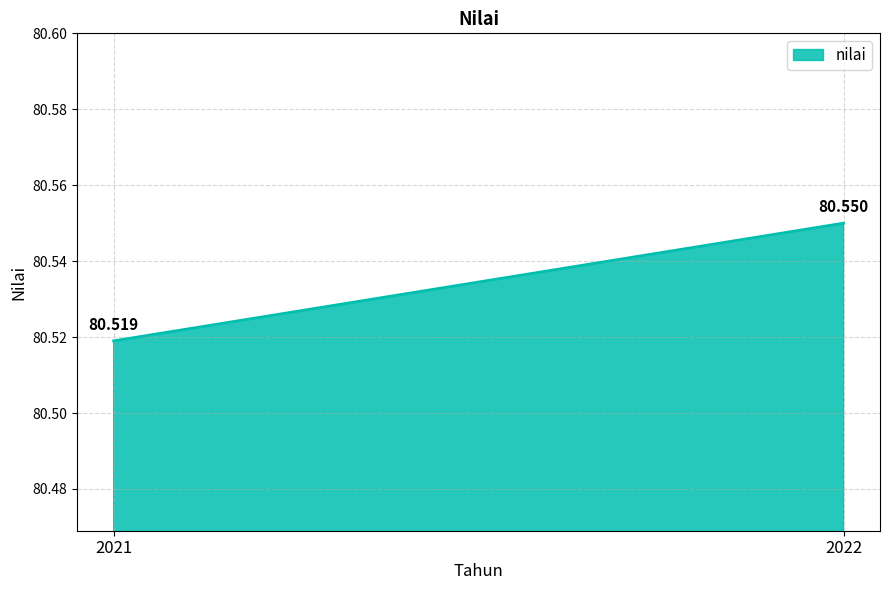

Which label corresponds to the smallest value in the chart?

2021